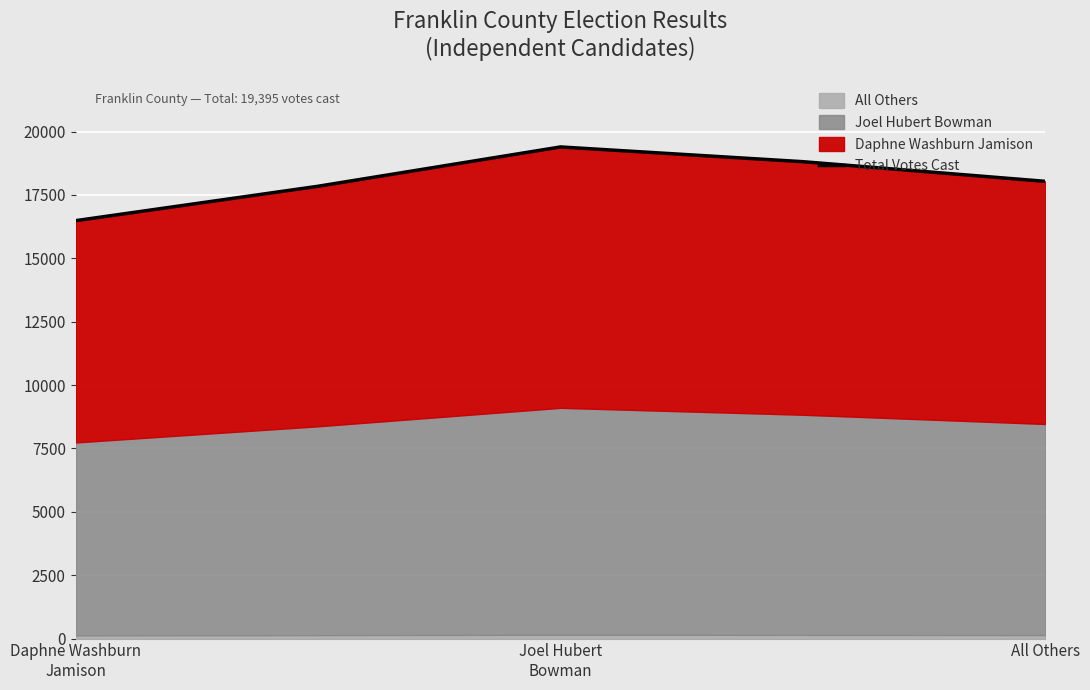

Approximately how many times larger is the value at 3 compared to 4?

1.0